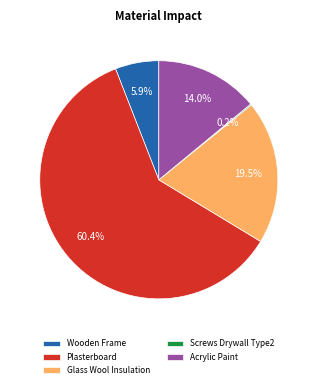

To the nearest percent, what is the average slice percentage?

20%